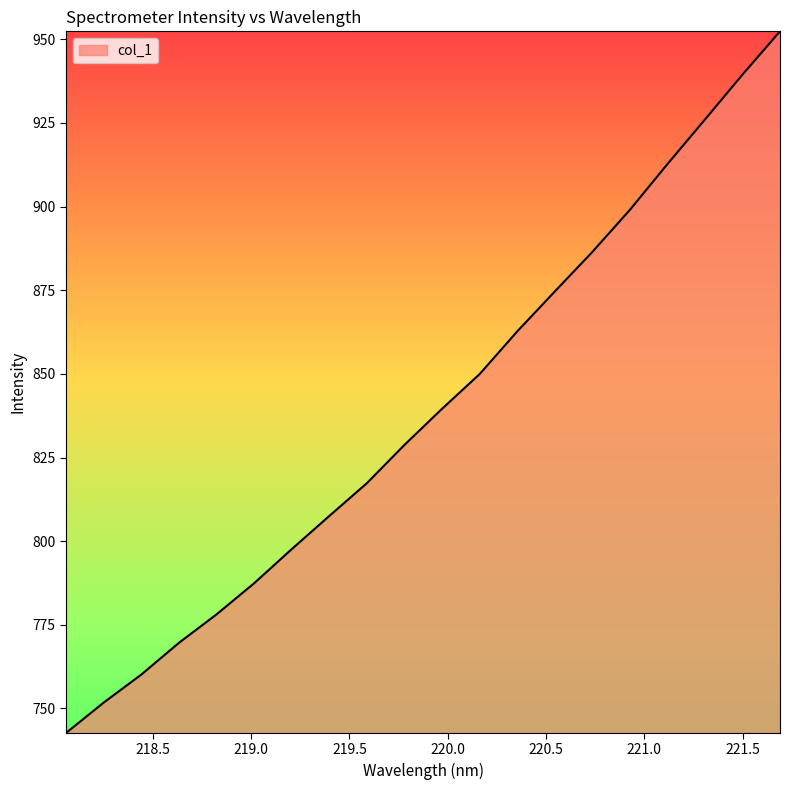

What is the minimum value shown in the chart?

742.7